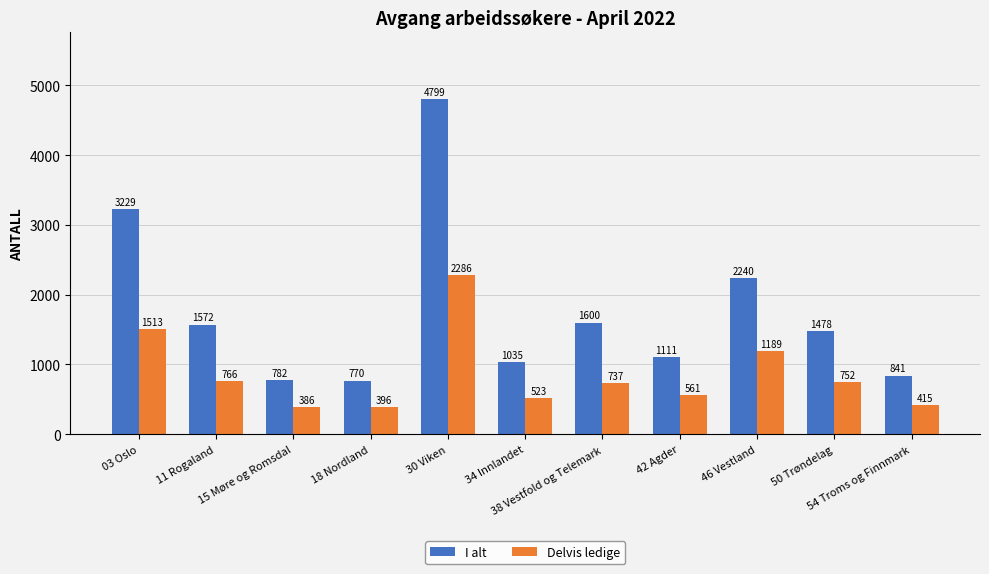

What is the maximum value for I alt?

4799